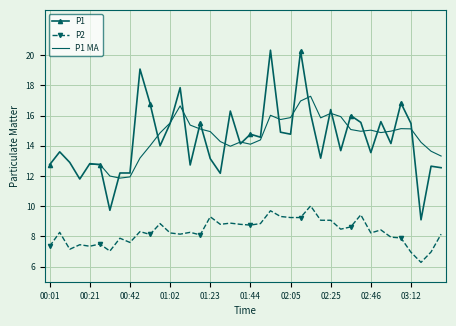

True or false: P1 and P2 intersect in this chart.

False